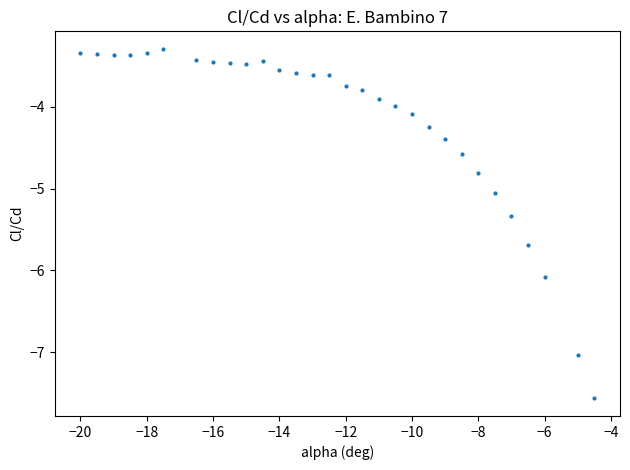

What is the range of Y values (max minus min)?

4.3